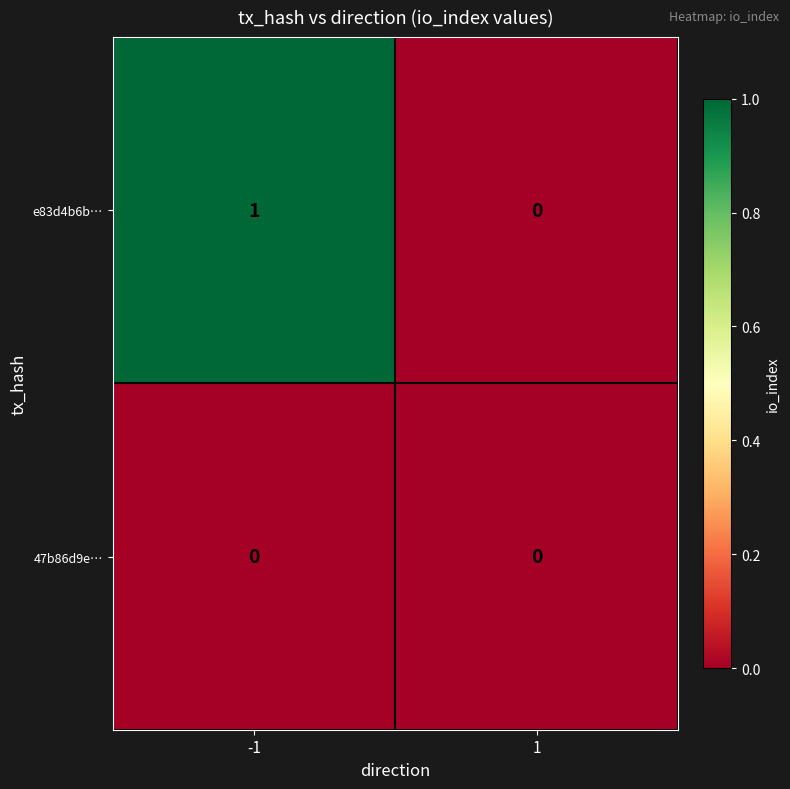

The 47b86d9e… series shows 0 at 1. True or false?

True